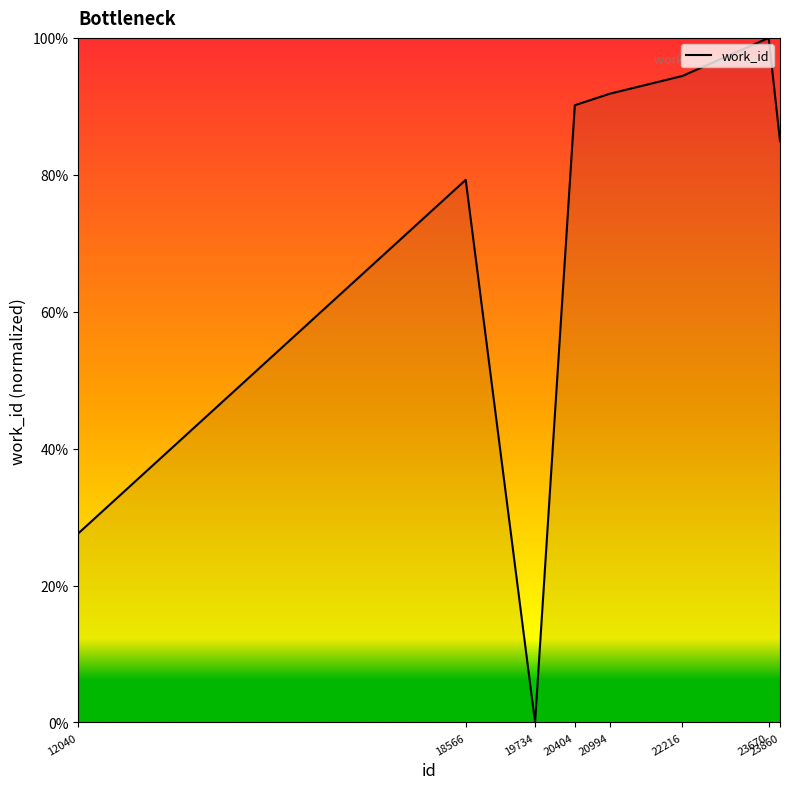

What is the average value?

71.0